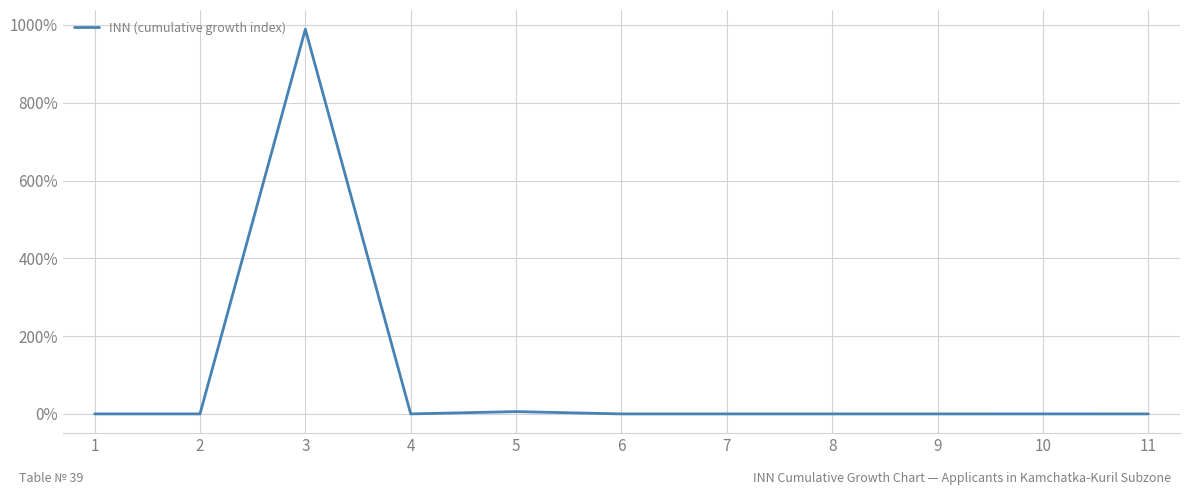

The value at 4 is 0.0. True or false?

True